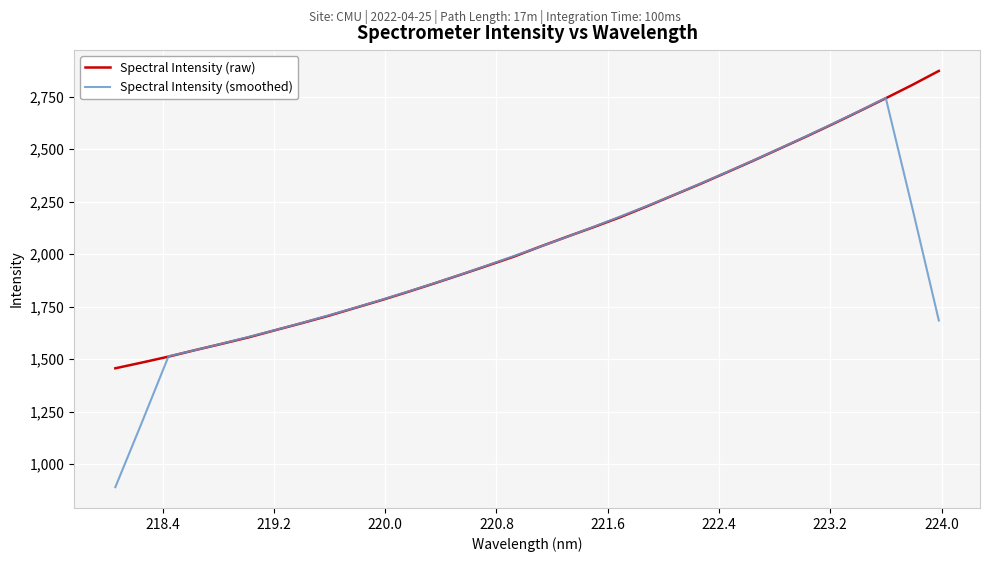

Rank the series by their maximum value, from highest to lowest.

Spectral Intensity (raw), Spectral Intensity (smoothed)